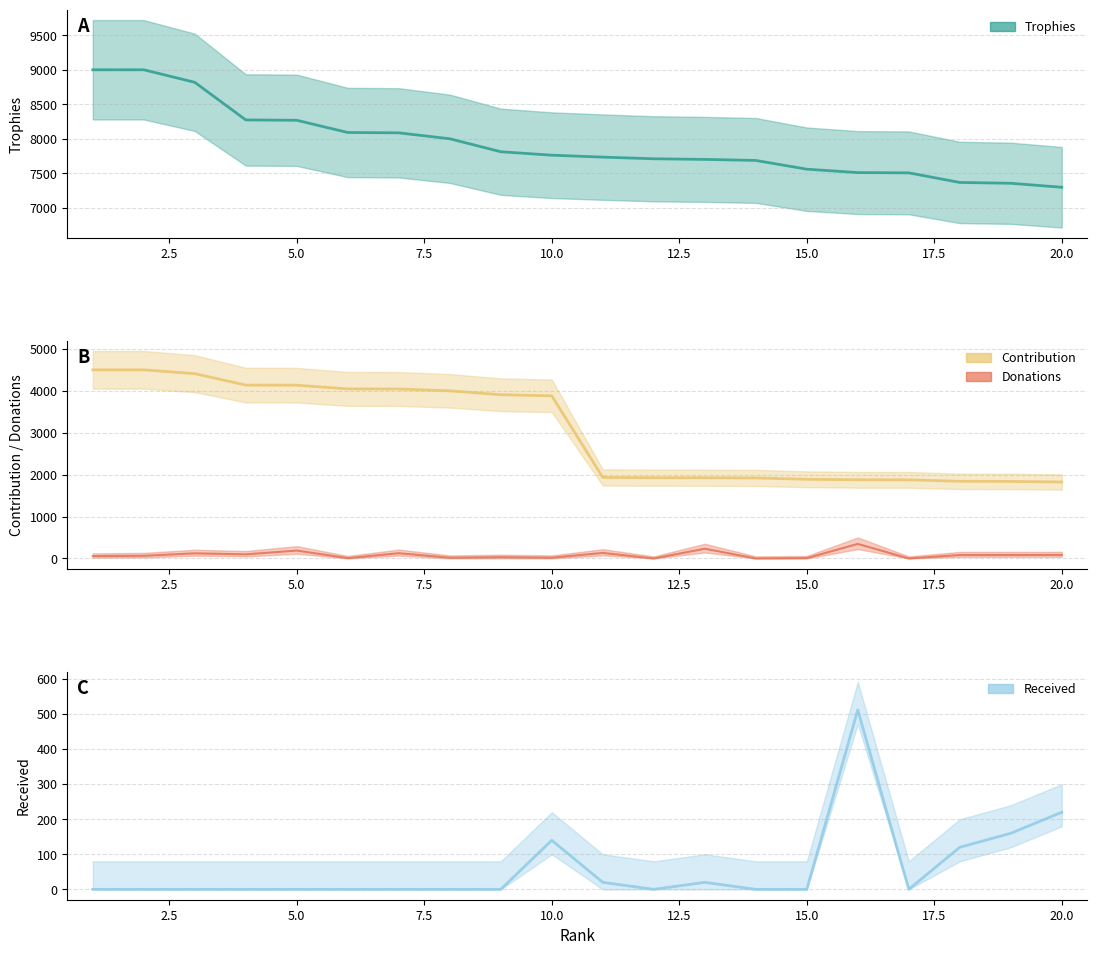

True or false: Contribution and Donations cross at least once.

False